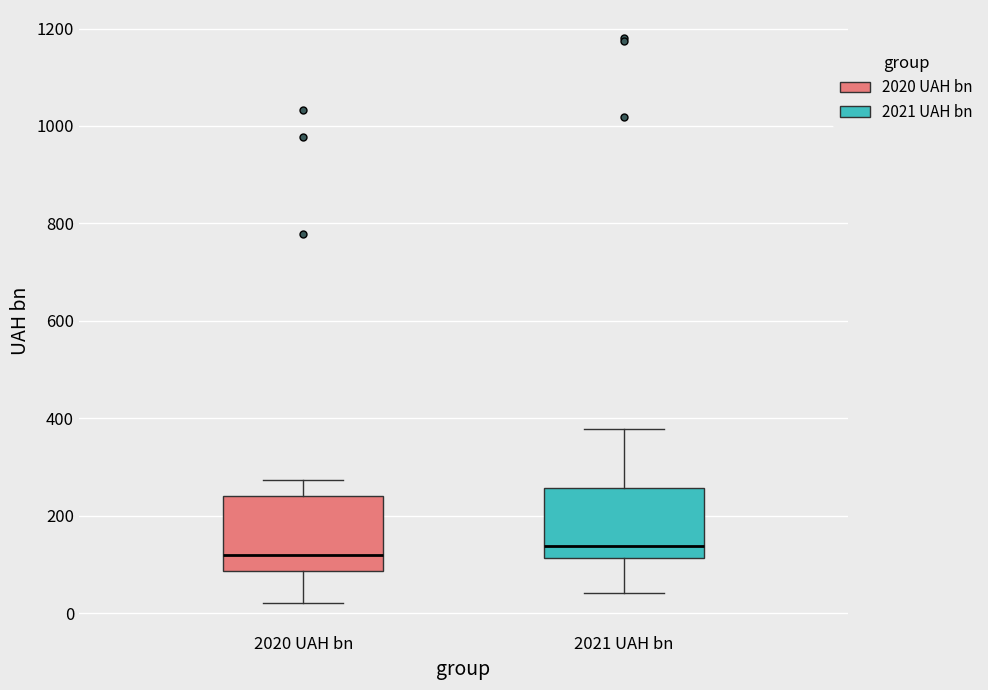

Where does the lower whisker of the box for 2020 UAH bn end on the y-axis? The values are not printed on the chart, so give them approximately, as read against the axis.

20